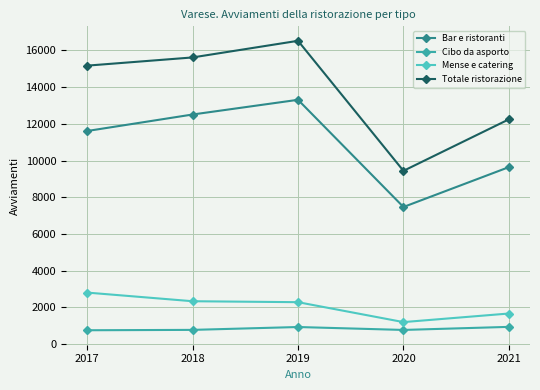

How many lines are shown in the chart?

4